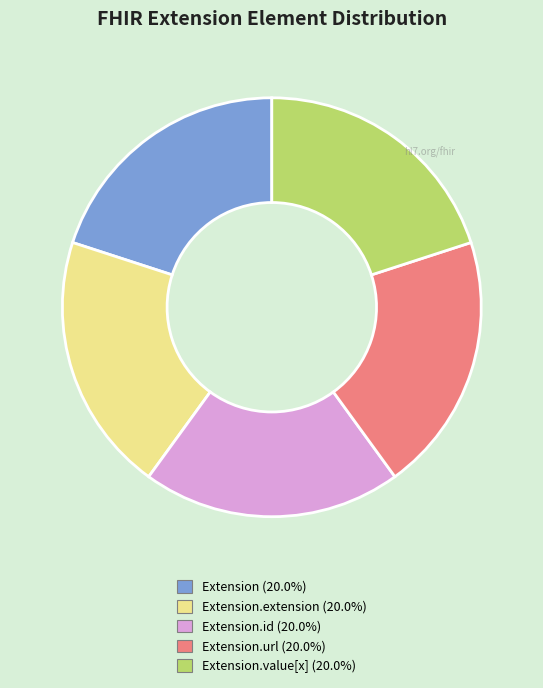

Is there a majority slice in this chart?

No